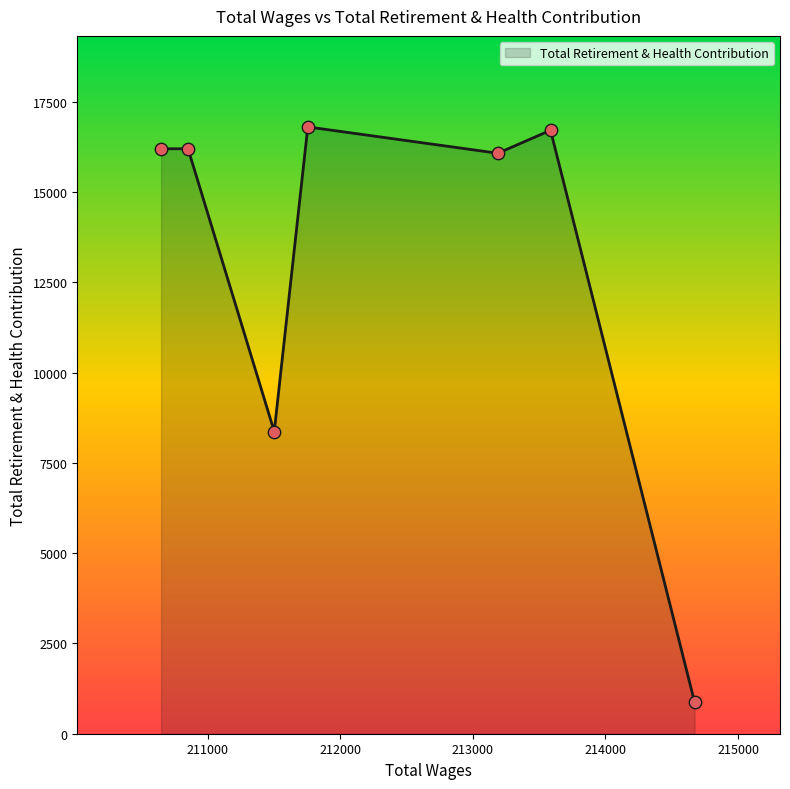

True or false: there are more than 0 points higher than both neighbors.

True